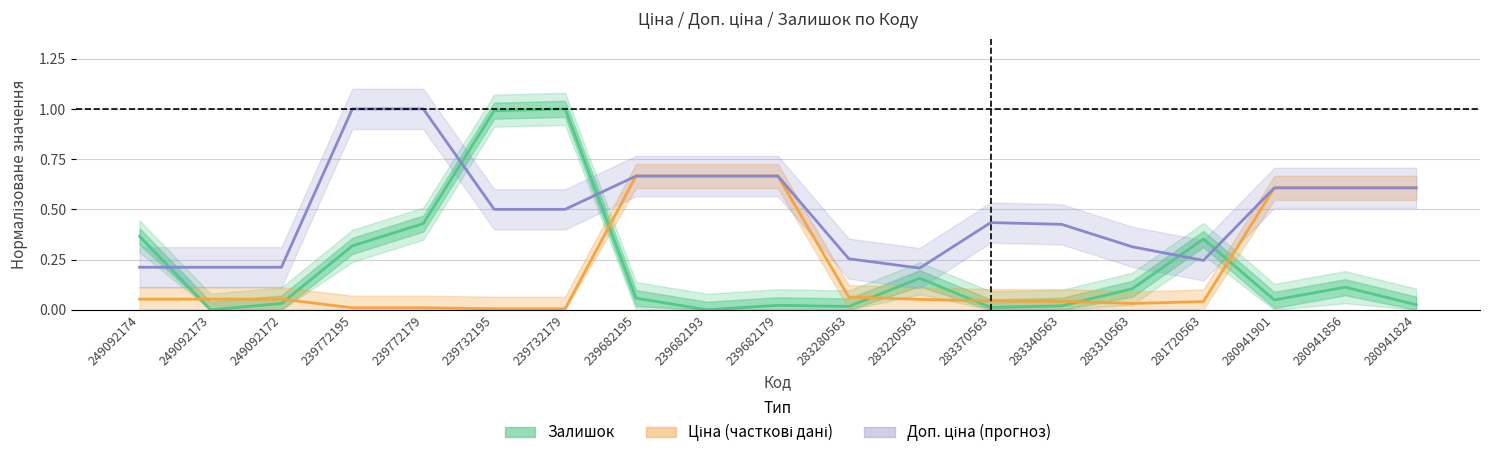

At how many categories does at least one series exceed 0?

19